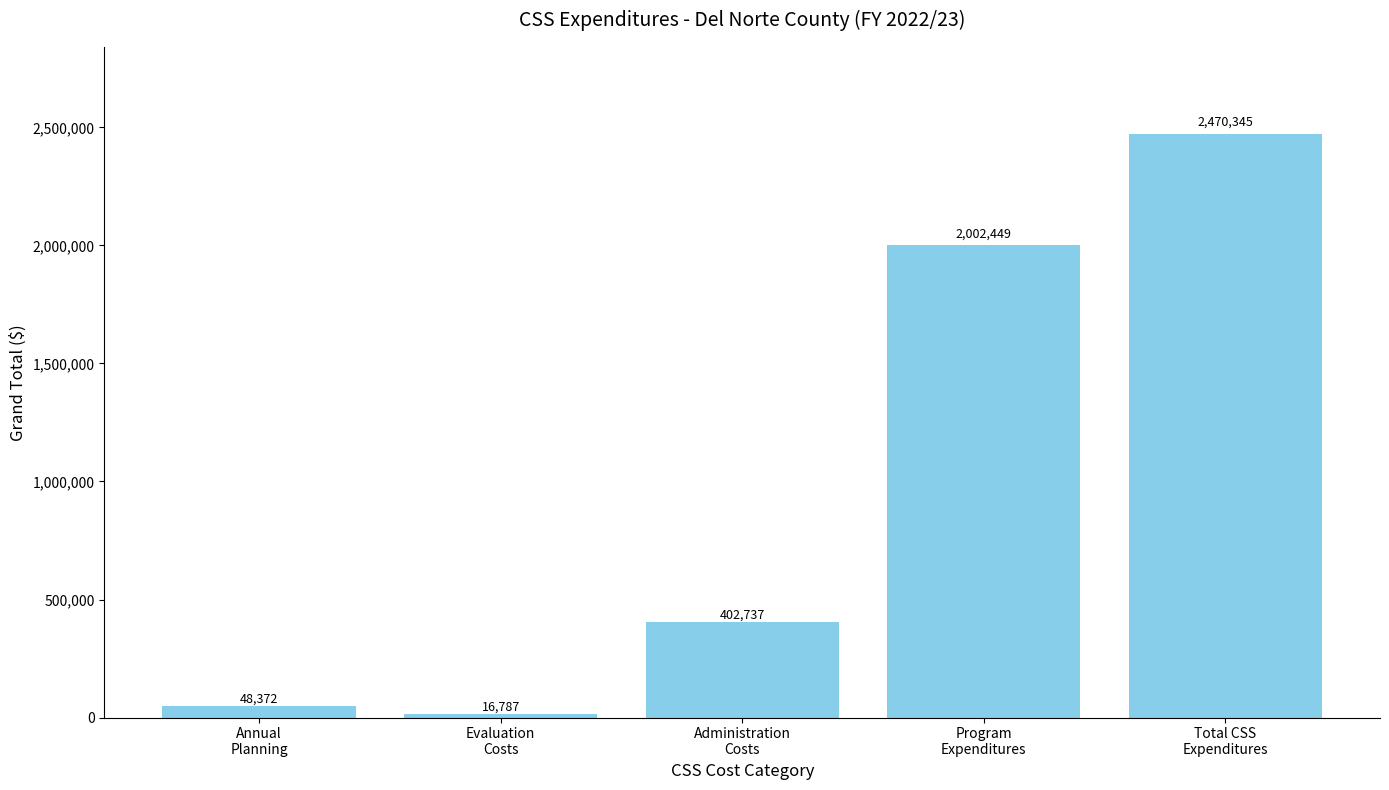

Are the bars grouped side by side (vs. stacked)?

No